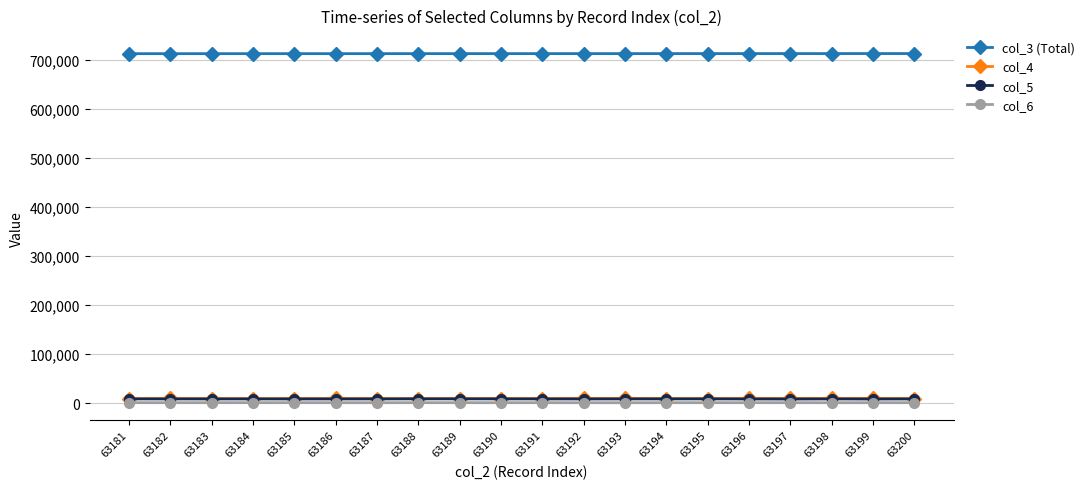

True or false: col_4 and col_6 cross at least once.

False